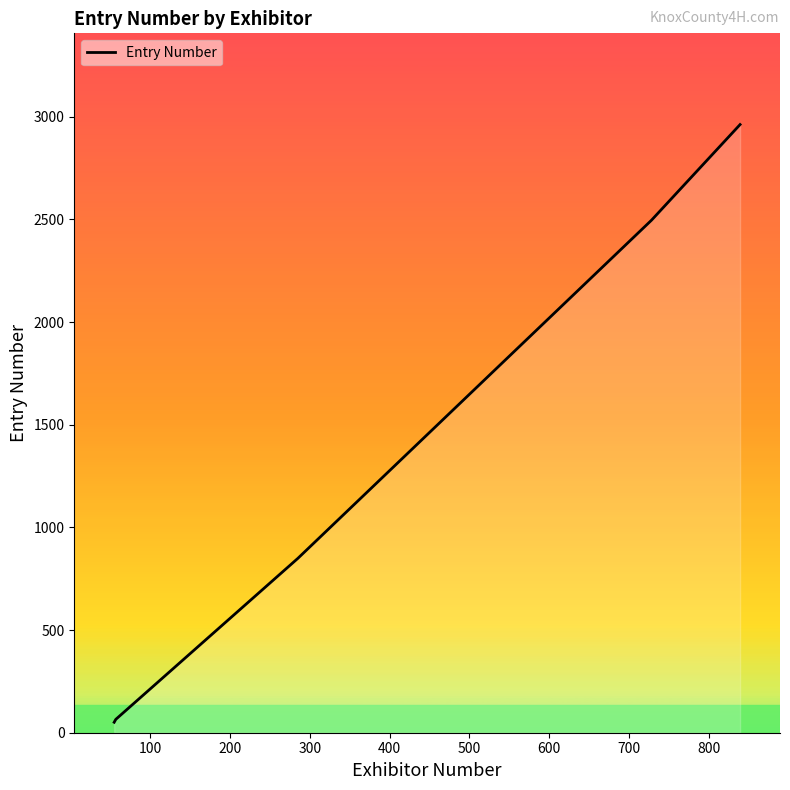

Between 500 and 400, which is larger?

500